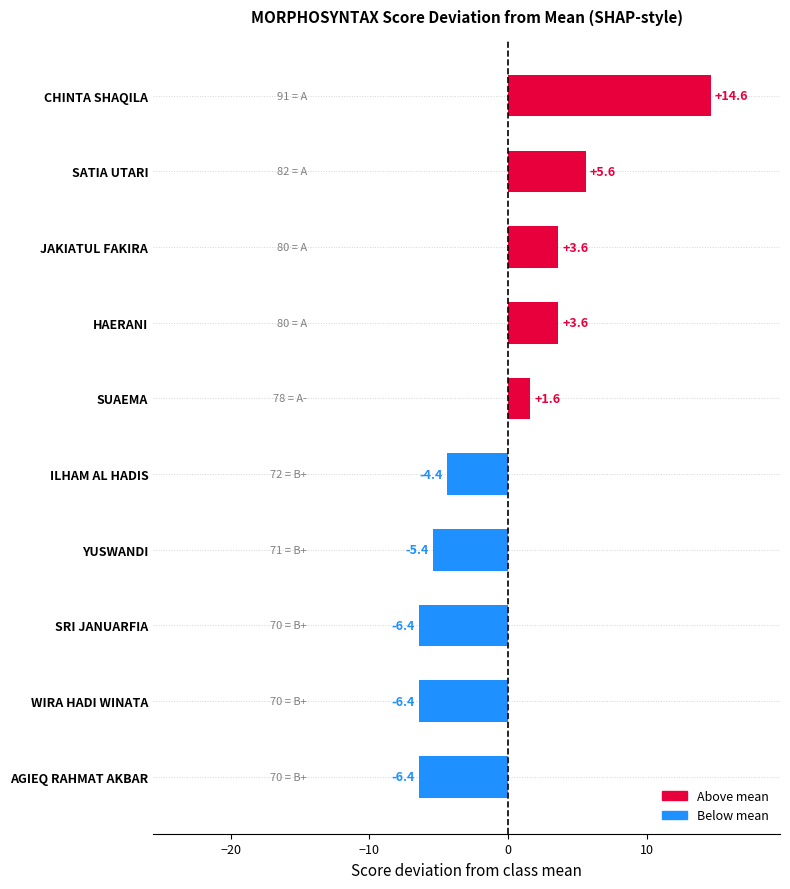

Is it true that the value at AGIEQ RAHMAT AKBAR is -10.0?

False